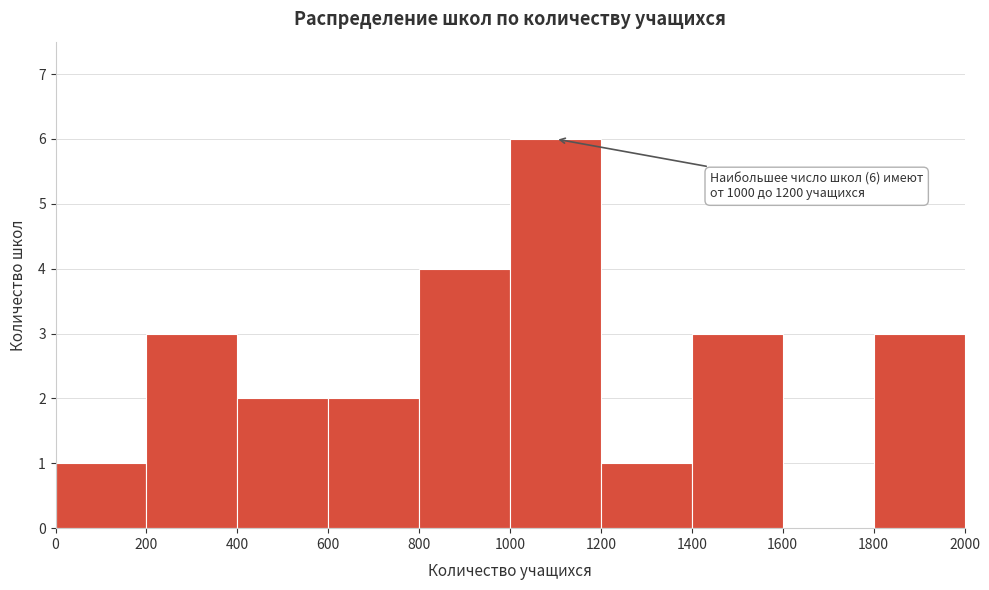

Over which range of the x-axis is the bar tallest?

1000 to 1200